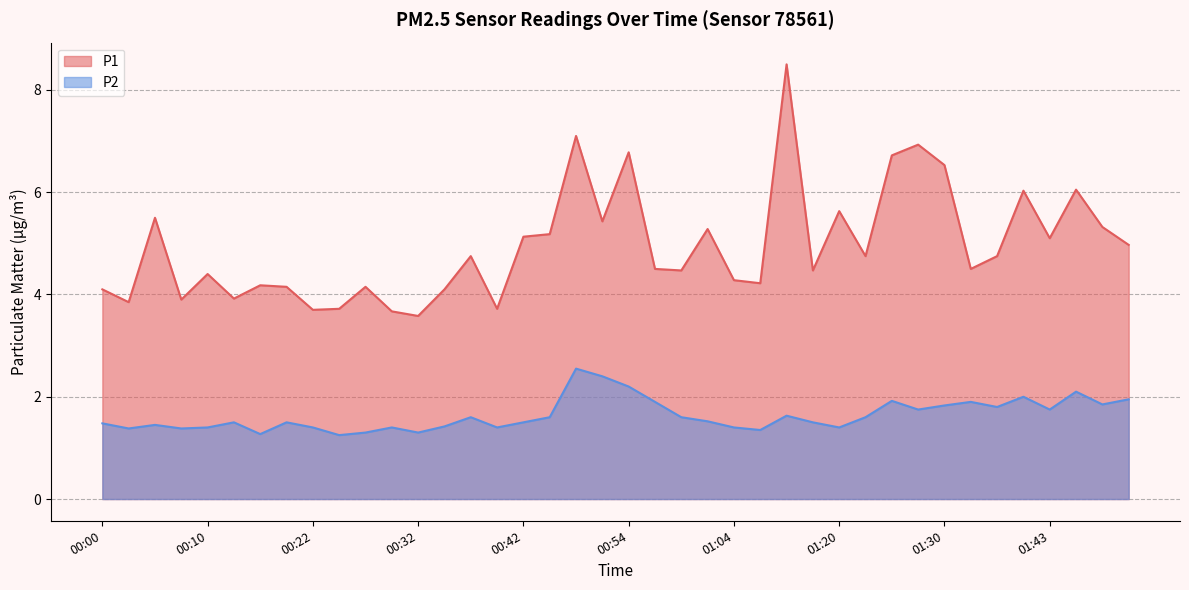

Which label corresponds to the largest value in the chart?

01:15